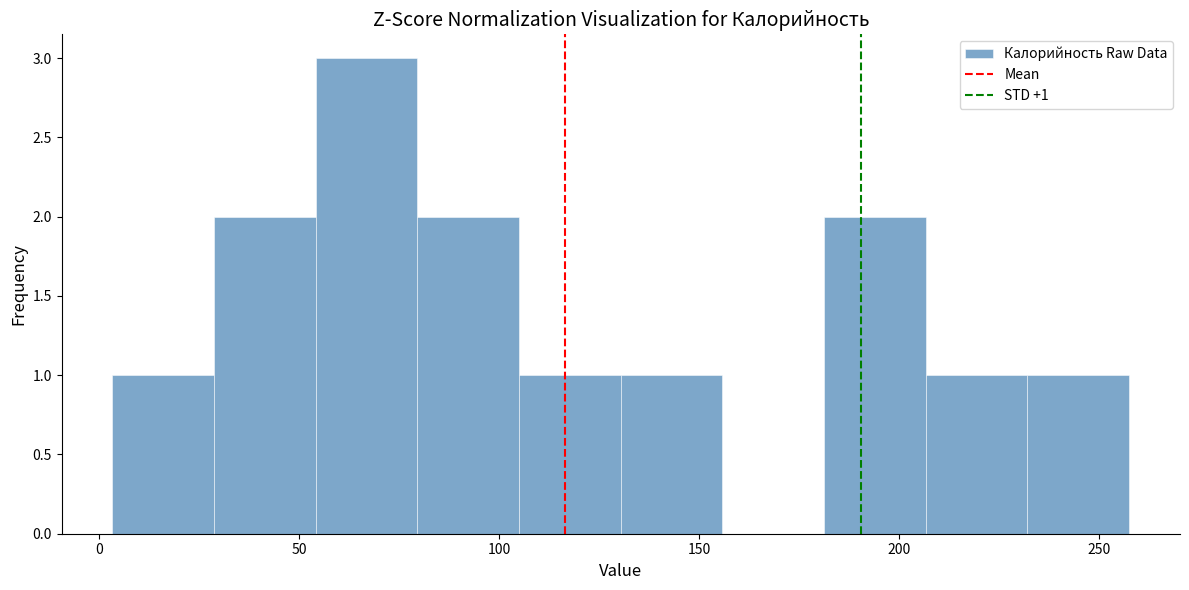

Over which range of the x-axis is the bar tallest?

55 to 80